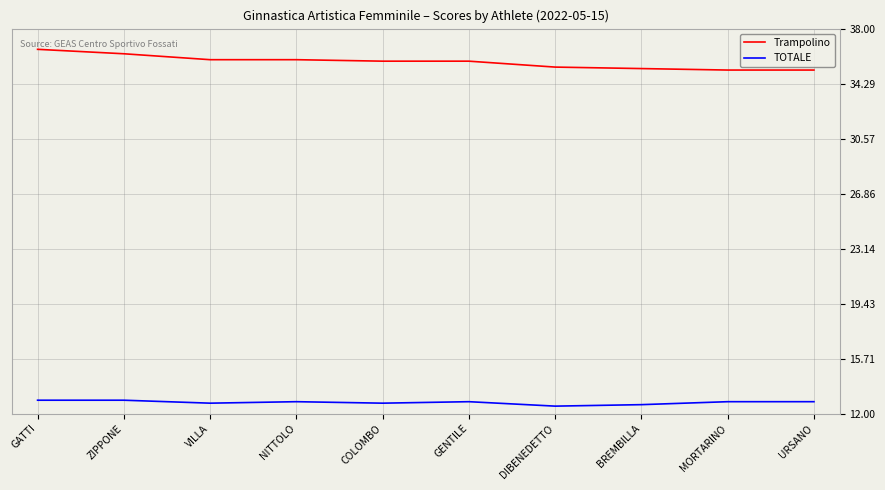

How many lines are shown in the chart?

2